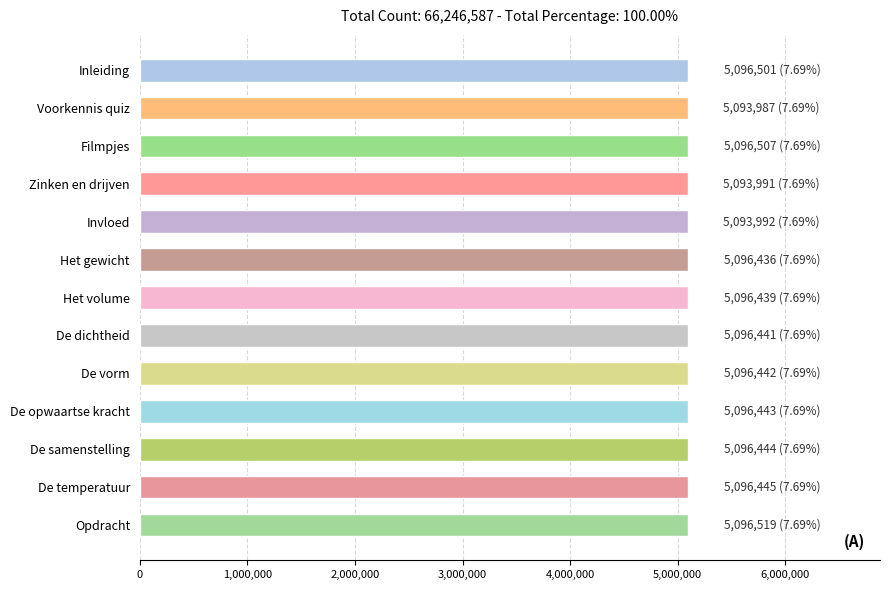

What value does the data have at Filmpjes?

5096507